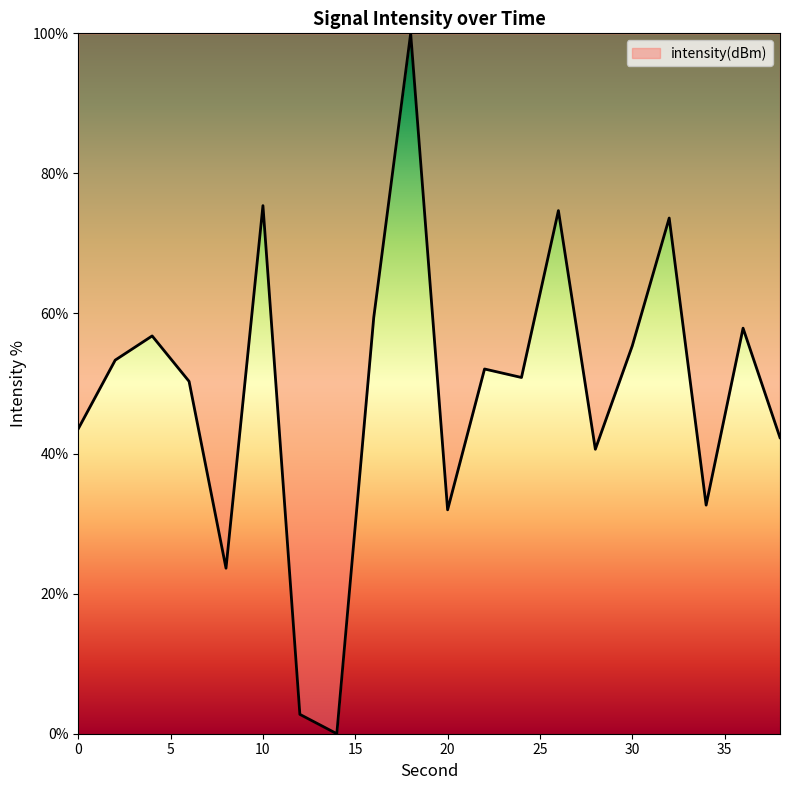

What is the greatest value displayed?

100.0